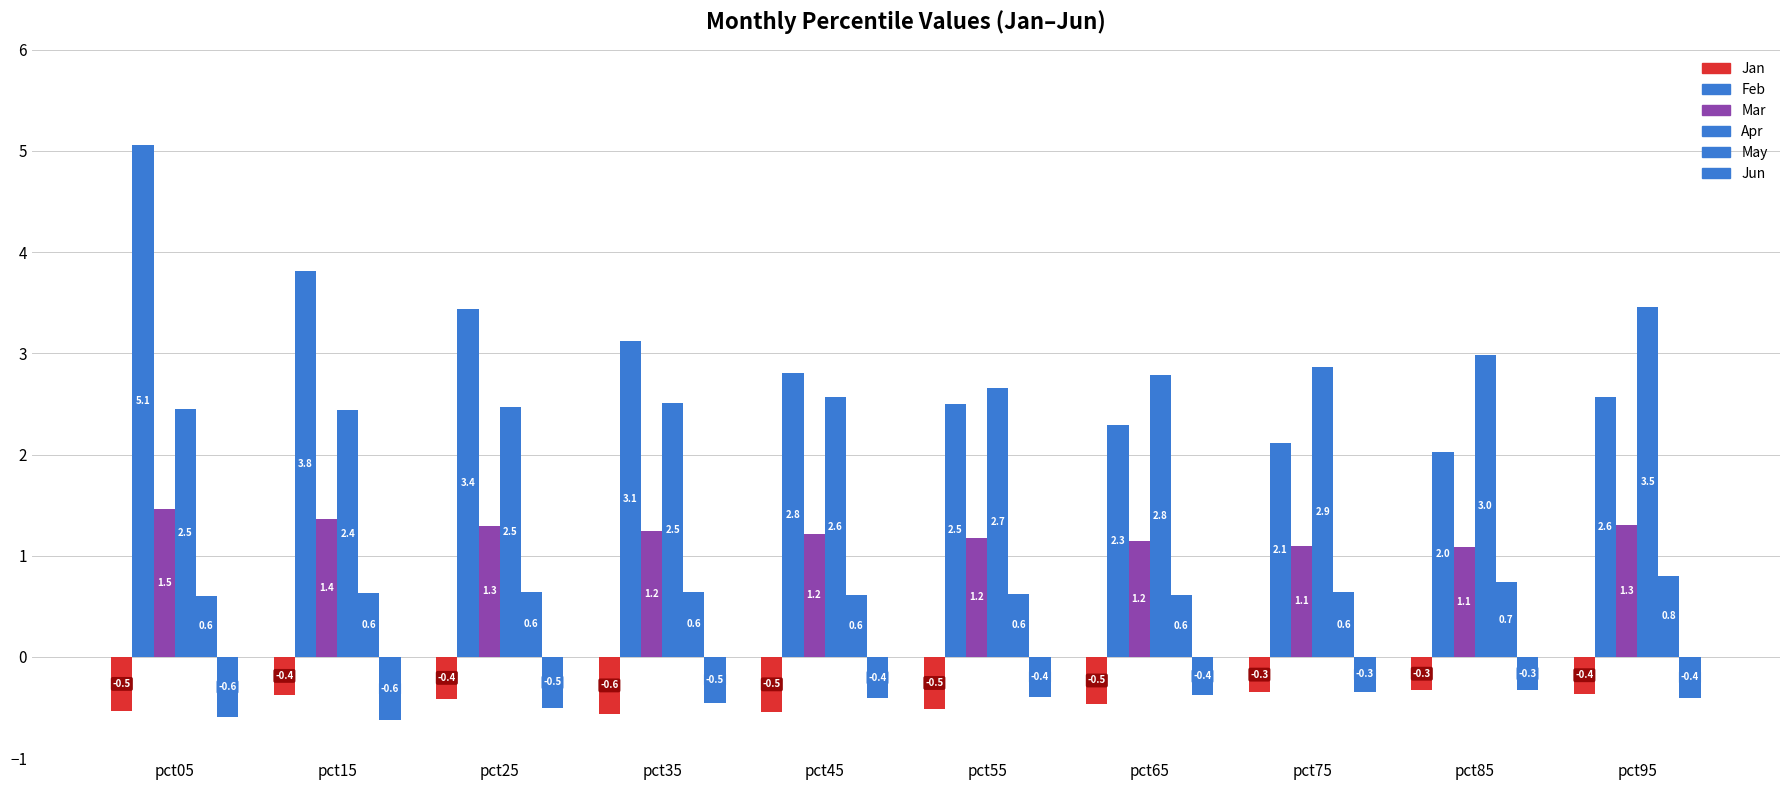

How many bars are there in total?

60